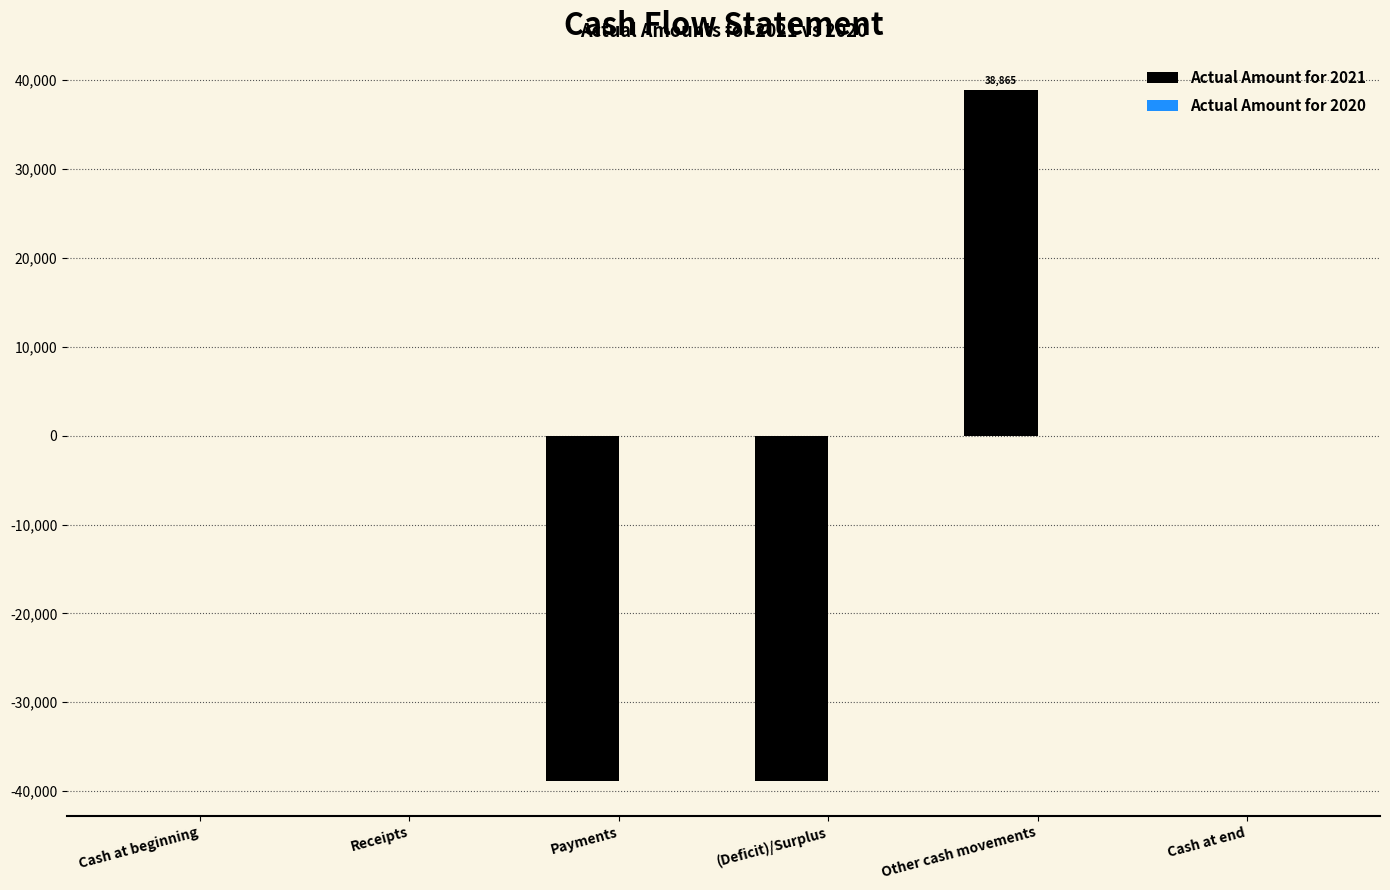

Count the number of categories in the chart.

6